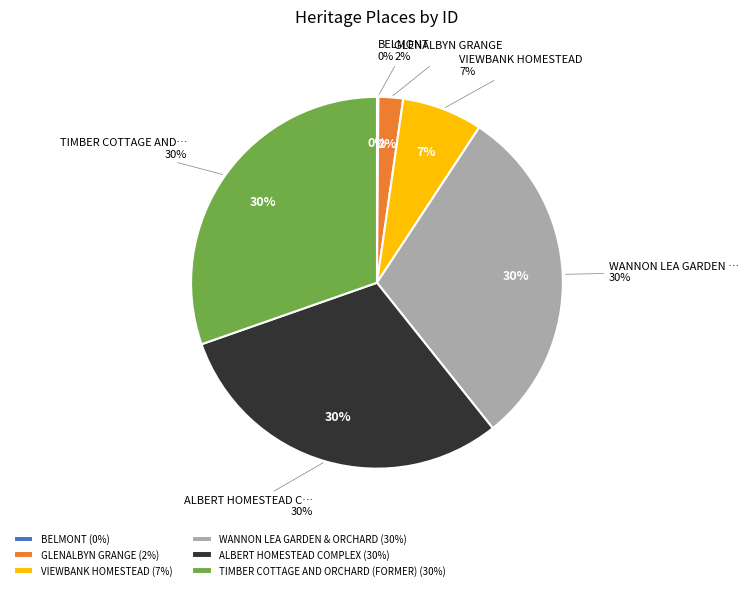

How many segments does this pie chart have?

6